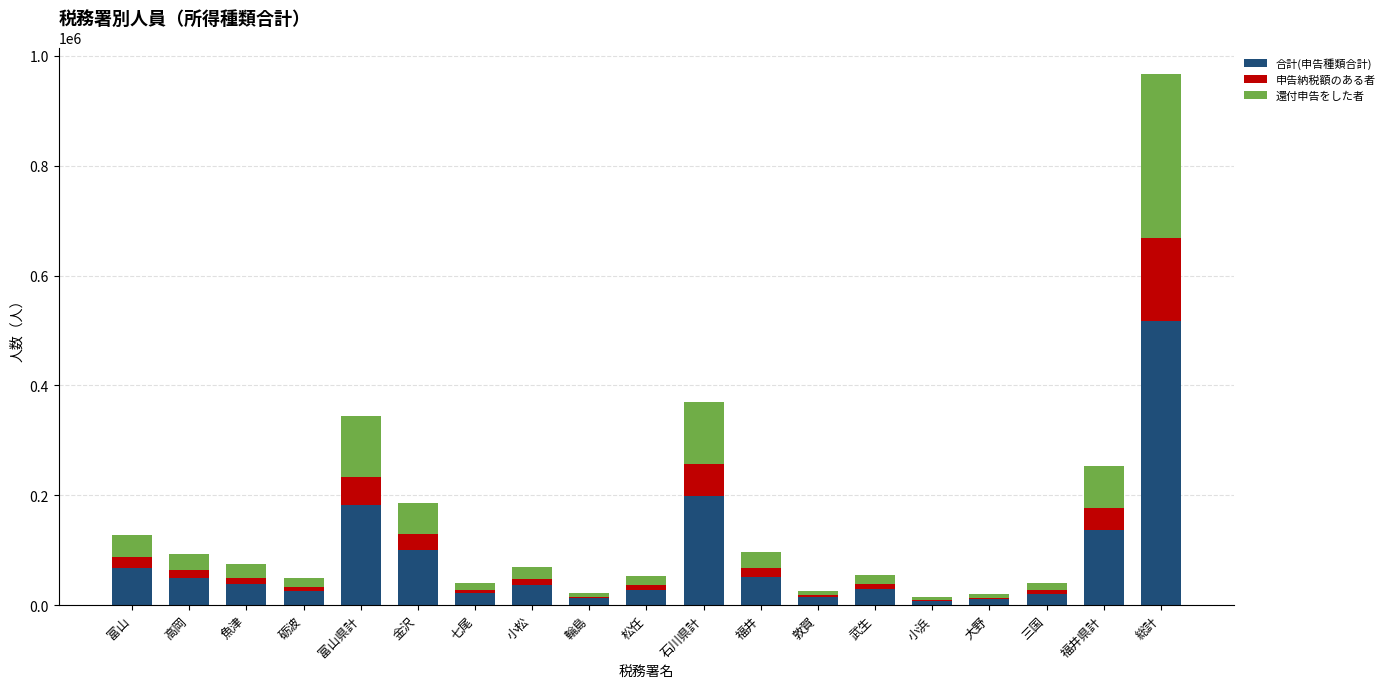

True or false: 合計(申告種類合計) has a value of 28071 at 松任.

True